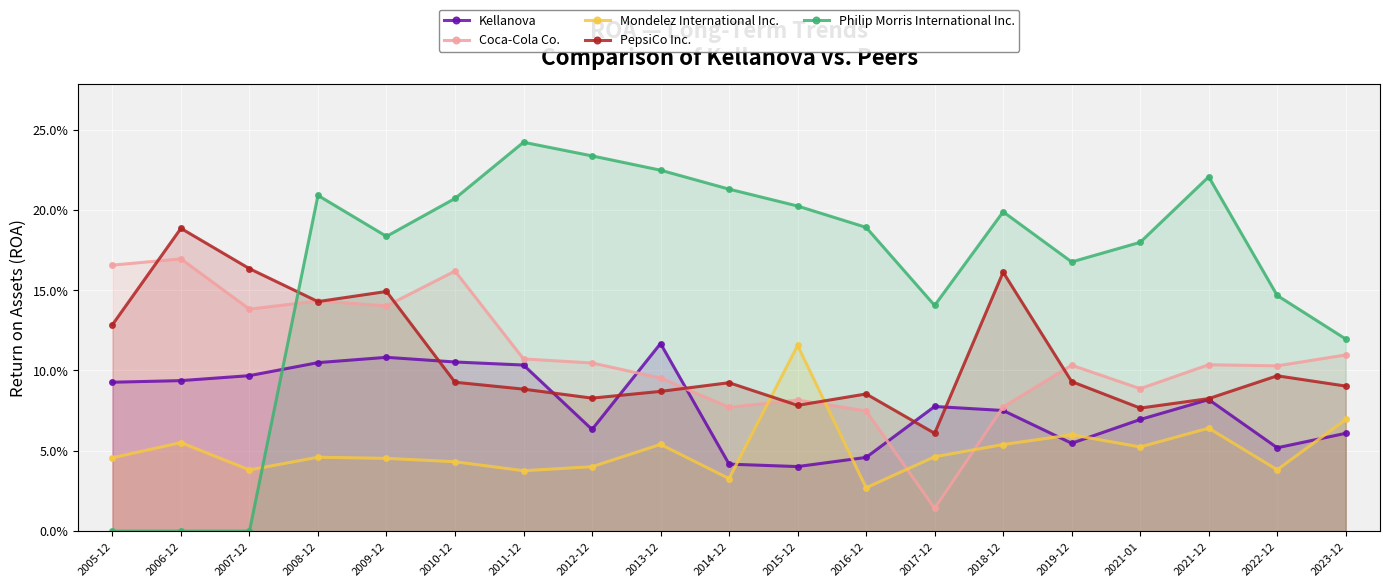

Reading left to right, list all the values displayed in this chart.

Kellanova: 2005-12=0.1	2006-12=0.1	2007-12=0.1	2008-12=0.1	2009-12=0.1	2010-12=0.1	2011-12=0.1	2012-12=0.1	2013-12=0.1	2014-12=0.0	2015-12=0.0	2016-12=0.0	2017-12=0.1	2018-12=0.1	2019-12=0.1	2021-01=0.1	2021-12=0.1	2022-12=0.1	2023-12=0.1
Coca-Cola Co.: 2005-12=0.2	2006-12=0.2	2007-12=0.1	2008-12=0.1	2009-12=0.1	2010-12=0.2	2011-12=0.1	2012-12=0.1	2013-12=0.1	2014-12=0.1	2015-12=0.1	2016-12=0.1	2017-12=0.0	2018-12=0.1	2019-12=0.1	2021-01=0.1	2021-12=0.1	2022-12=0.1	2023-12=0.1
Mondelez International Inc.: 2005-12=0.0	2006-12=0.1	2007-12=0.0	2008-12=0.0	2009-12=0.0	2010-12=0.0	2011-12=0.0	2012-12=0.0	2013-12=0.1	2014-12=0.0	2015-12=0.1	2016-12=0.0	2017-12=0.0	2018-12=0.1	2019-12=0.1	2021-01=0.1	2021-12=0.1	2022-12=0.0	2023-12=0.1
PepsiCo Inc.: 2005-12=0.1	2006-12=0.2	2007-12=0.2	2008-12=0.1	2009-12=0.1	2010-12=0.1	2011-12=0.1	2012-12=0.1	2013-12=0.1	2014-12=0.1	2015-12=0.1	2016-12=0.1	2017-12=0.1	2018-12=0.2	2019-12=0.1	2021-01=0.1	2021-12=0.1	2022-12=0.1	2023-12=0.1
Philip Morris International Inc.: 2005-12=0.0	2006-12=0.0	2007-12=0.0	2008-12=0.2	2009-12=0.2	2010-12=0.2	2011-12=0.2	2012-12=0.2	2013-12=0.2	2014-12=0.2	2015-12=0.2	2016-12=0.2	2017-12=0.1	2018-12=0.2	2019-12=0.2	2021-01=0.2	2021-12=0.2	2022-12=0.1	2023-12=0.1